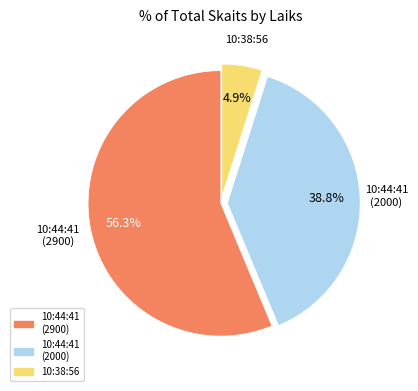

To the nearest percent, what percentage of the pie is 10:44:41 (2900)?

56%